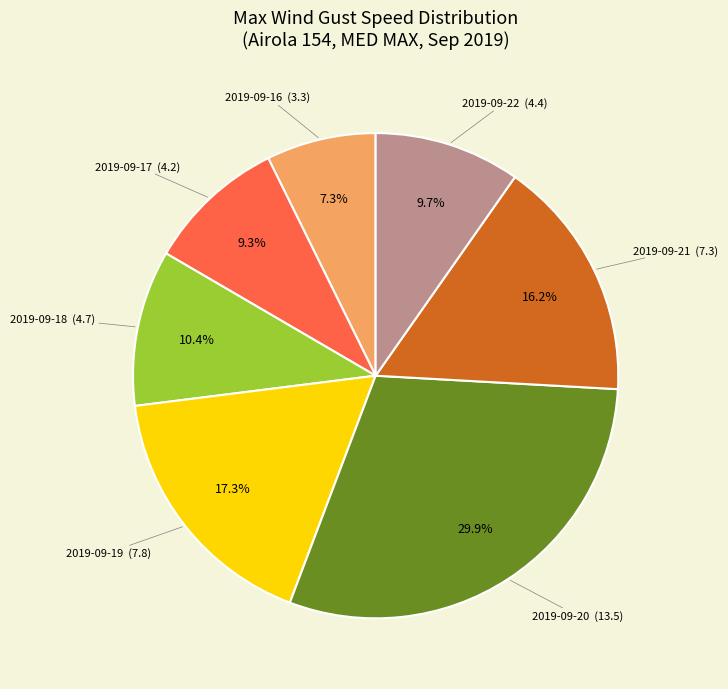

Is there any slice that represents more than half of the pie?

No